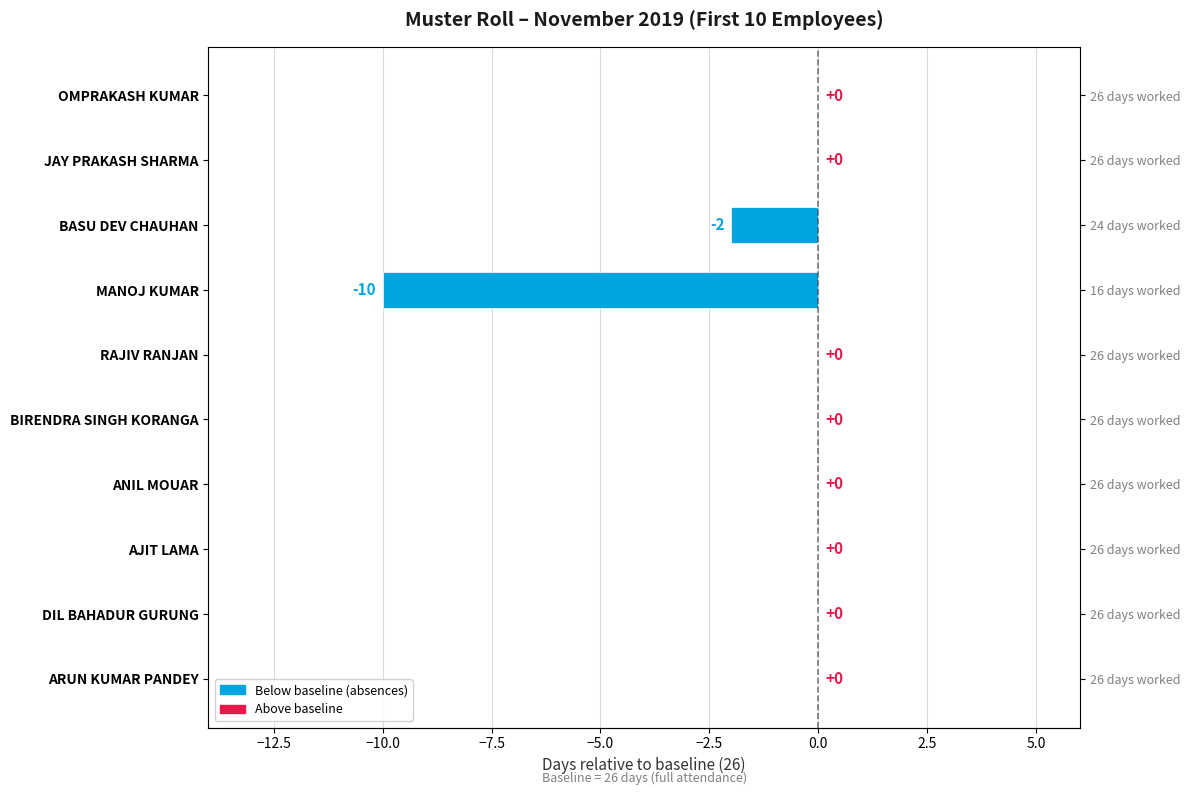

Are the bars horizontal?

Yes